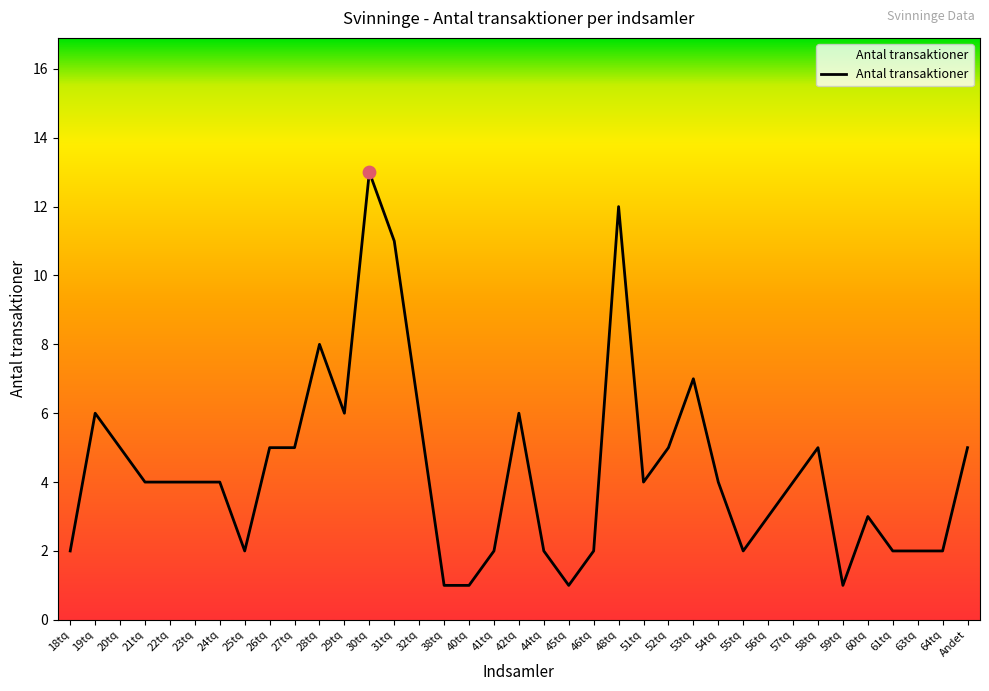

Approximately how many times larger is the value at 23tq compared to 55tq?

2.0